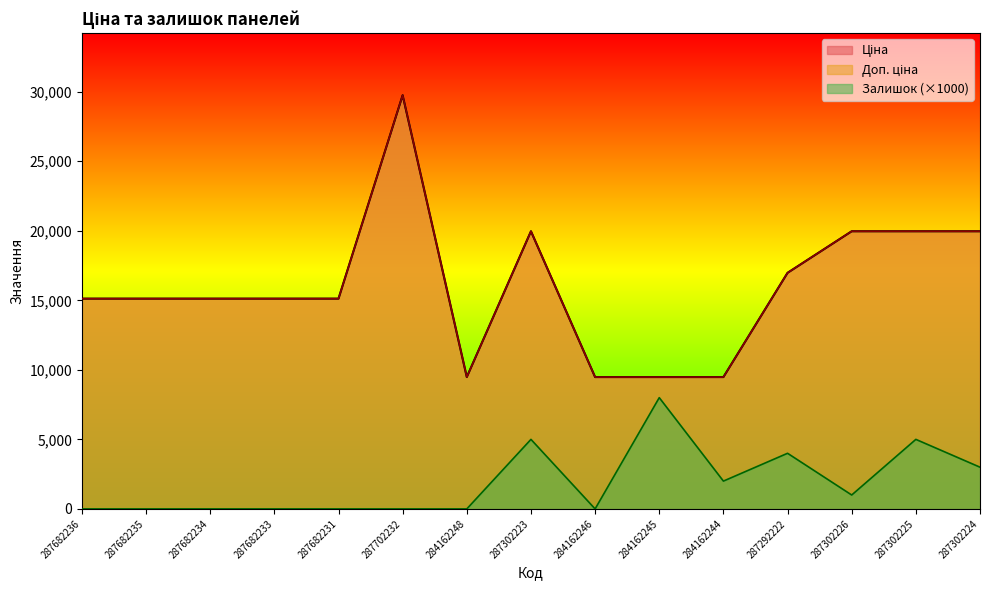

What is the total value across all series at 287702232?

59494.5